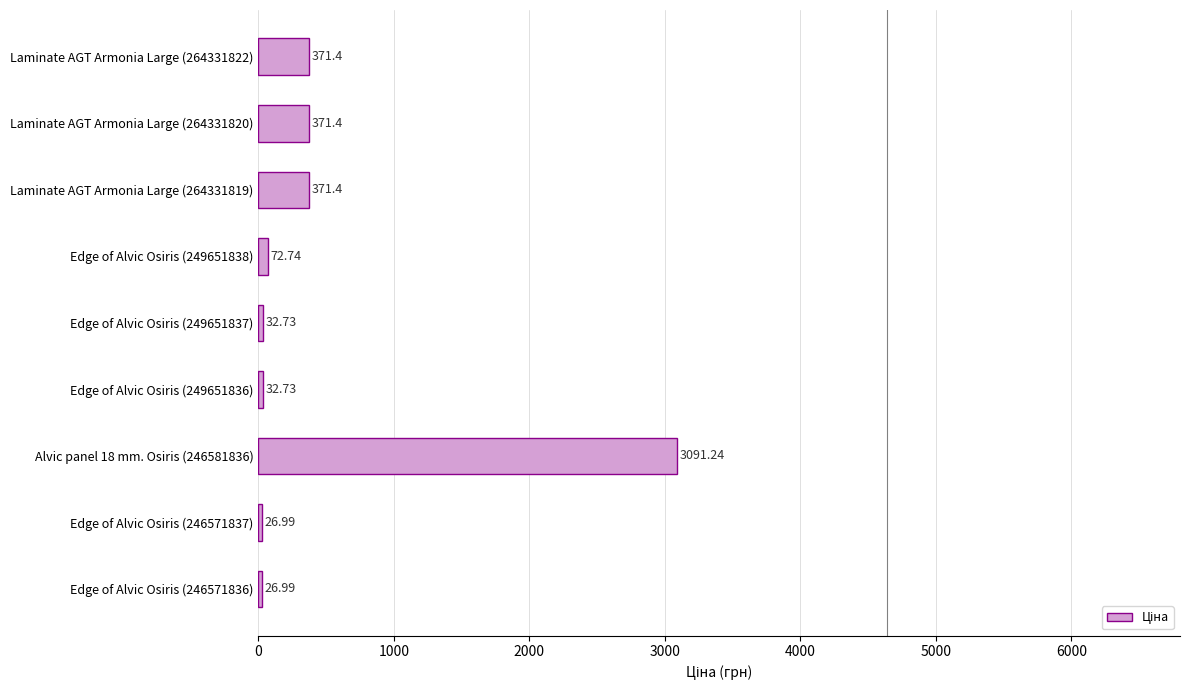

Between Edge of Alvic Osiris (246571837) and Laminate AGT Armonia Large (264331822), which is larger?

Laminate AGT Armonia Large (264331822)